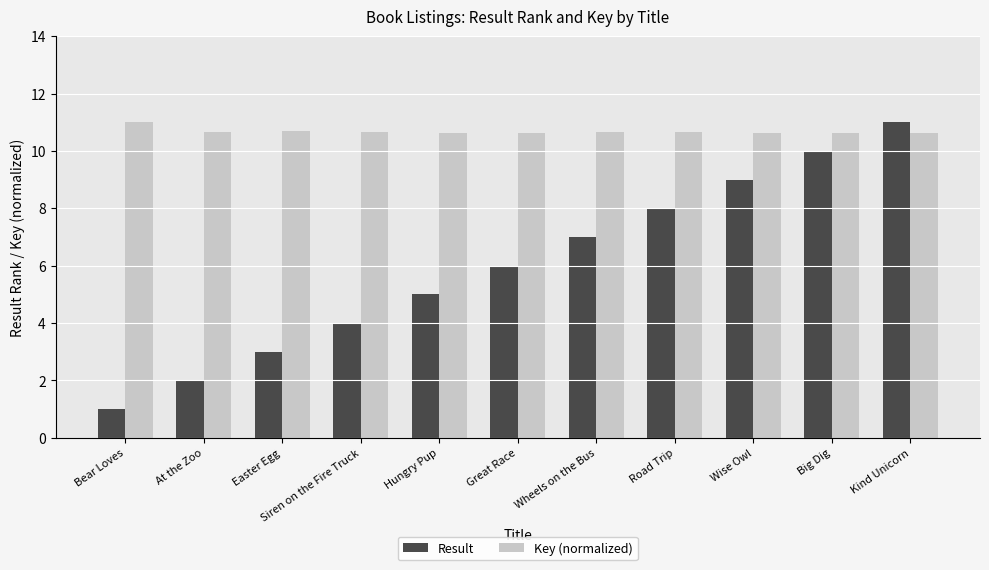

What is the value of the Key (normalized) bar at the 10th from the left?

10.6